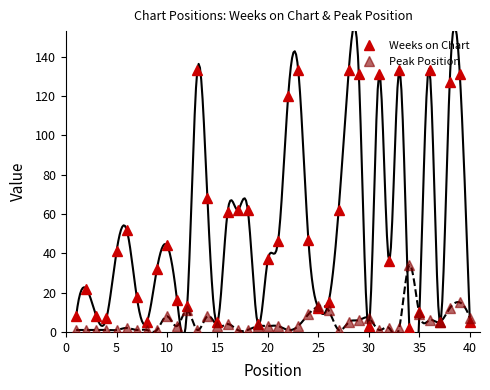

True or false: Peak Position has a value of 3 at 15.

True